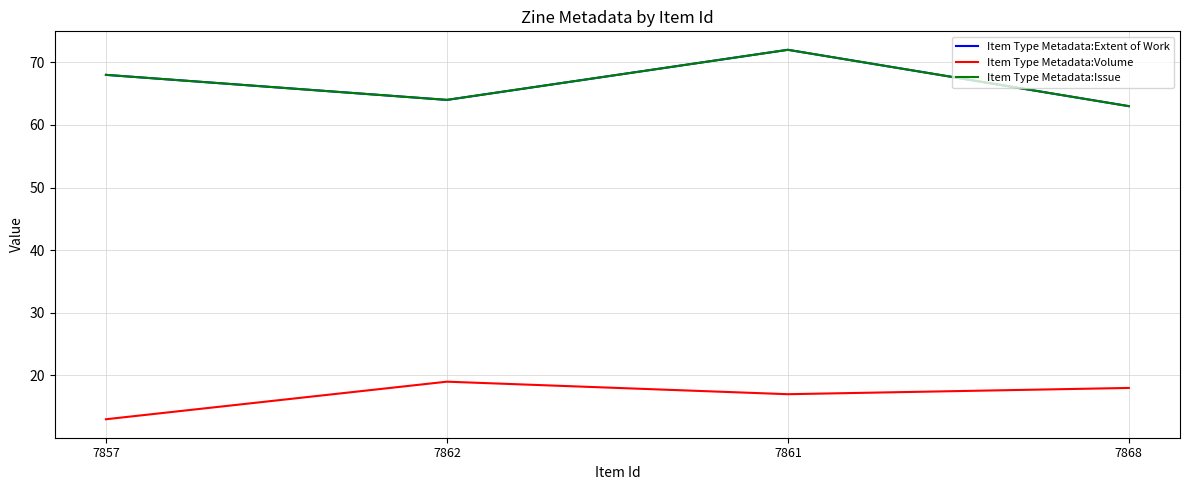

Which label corresponds to the smallest value in the chart?

7857